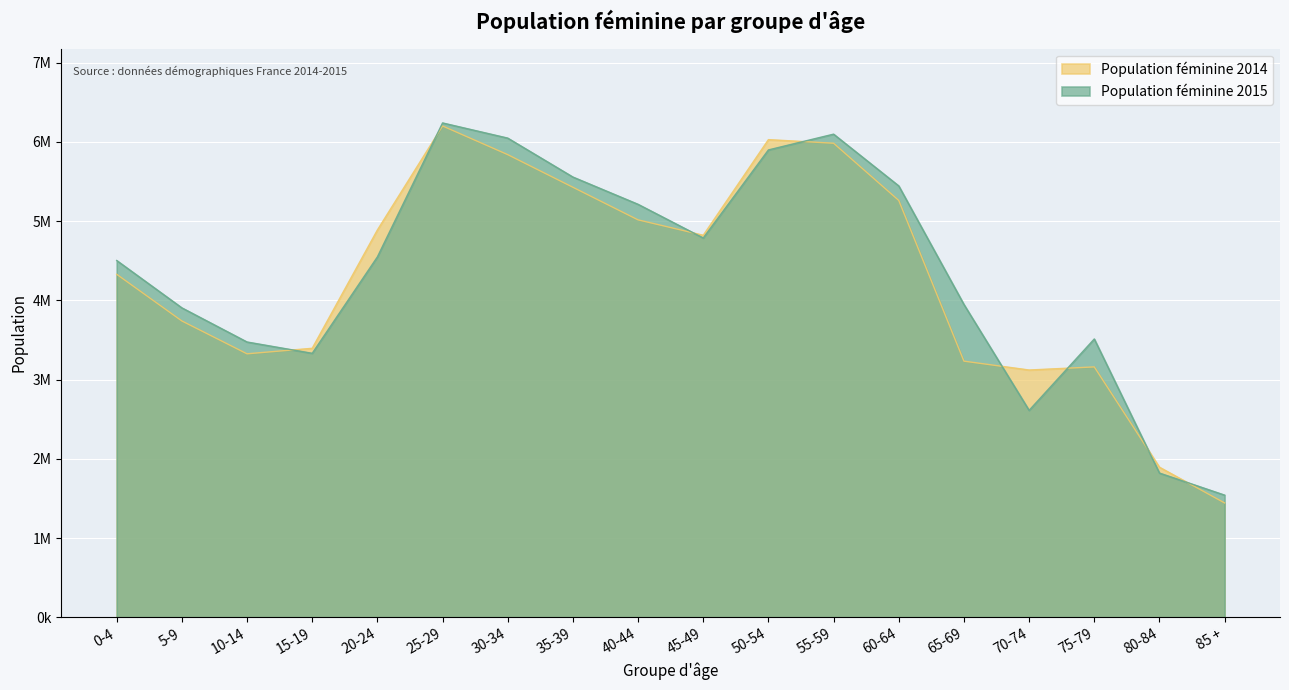

At how many categories does at least one series exceed 3374030?

15